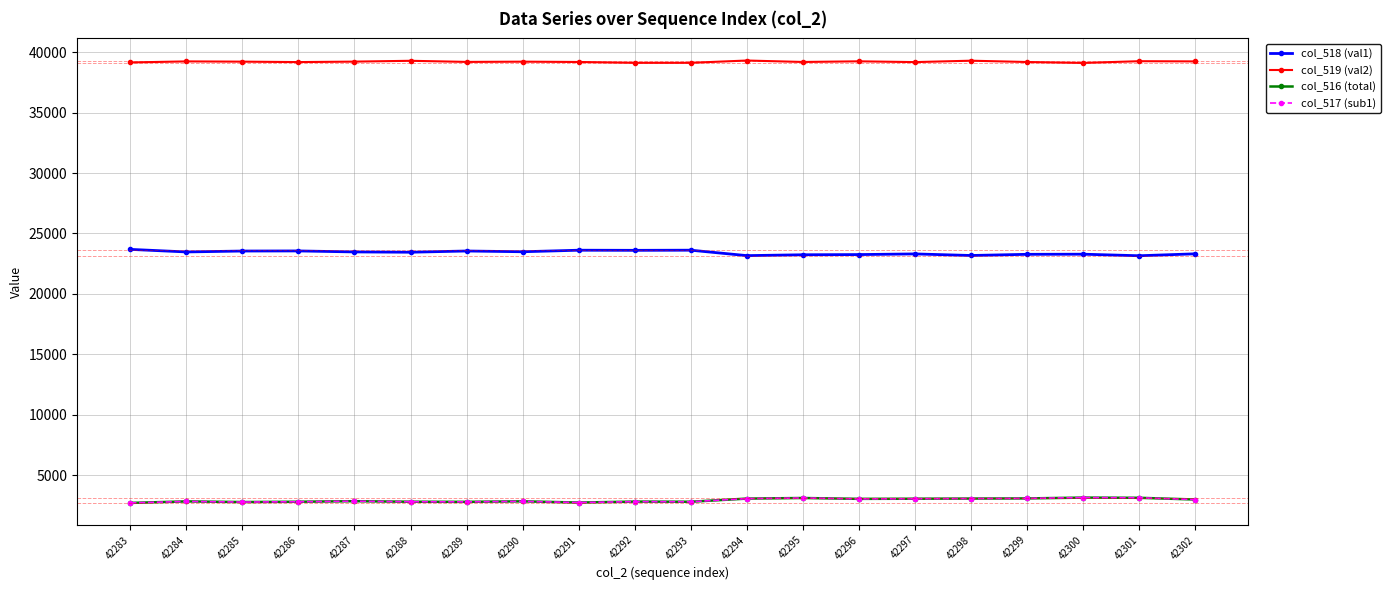

The value of col_516 (total) at 42286 is 1526. True or false?

False